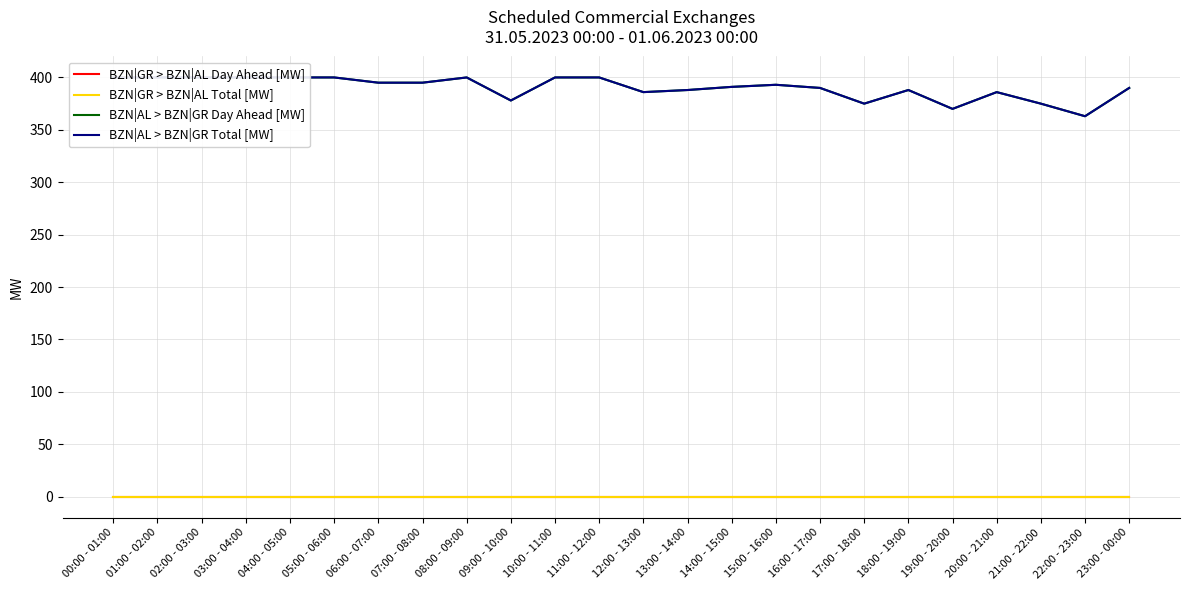

What is the highest value of the BZN|AL > BZN|GR Total [MW] series?

400